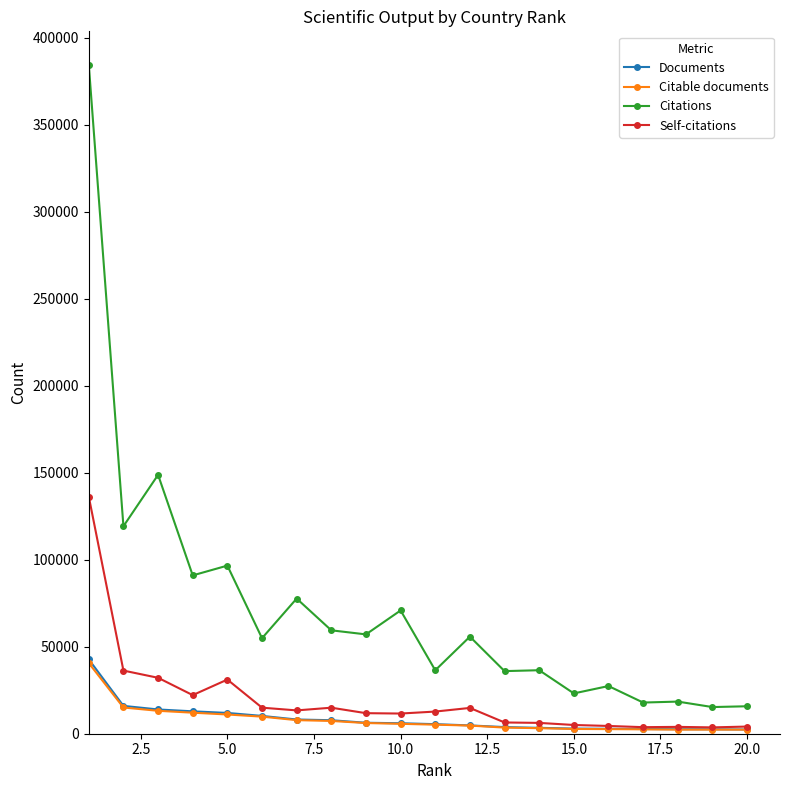

Which series has the largest total across all categories?

Citations